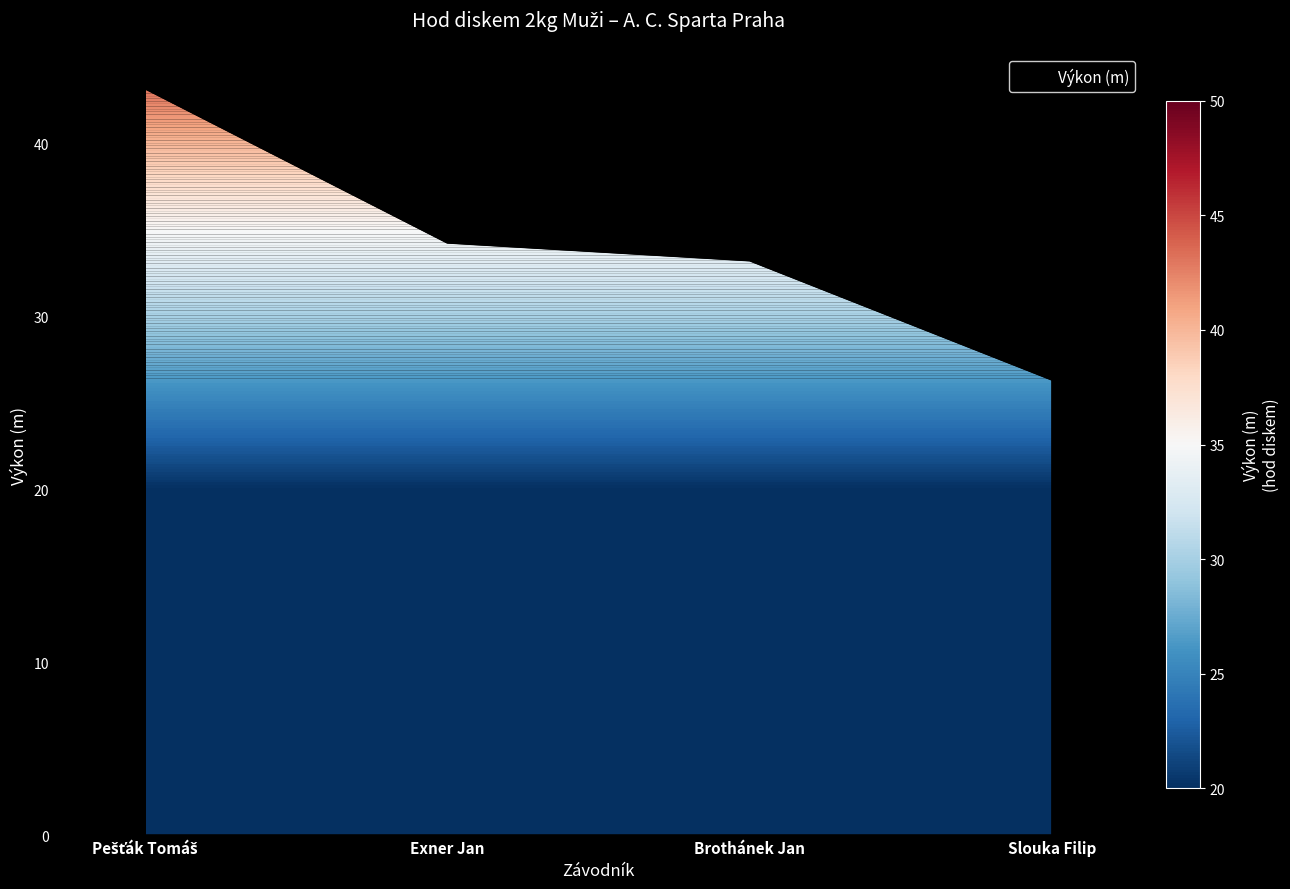

How many series are shown in this chart?

1